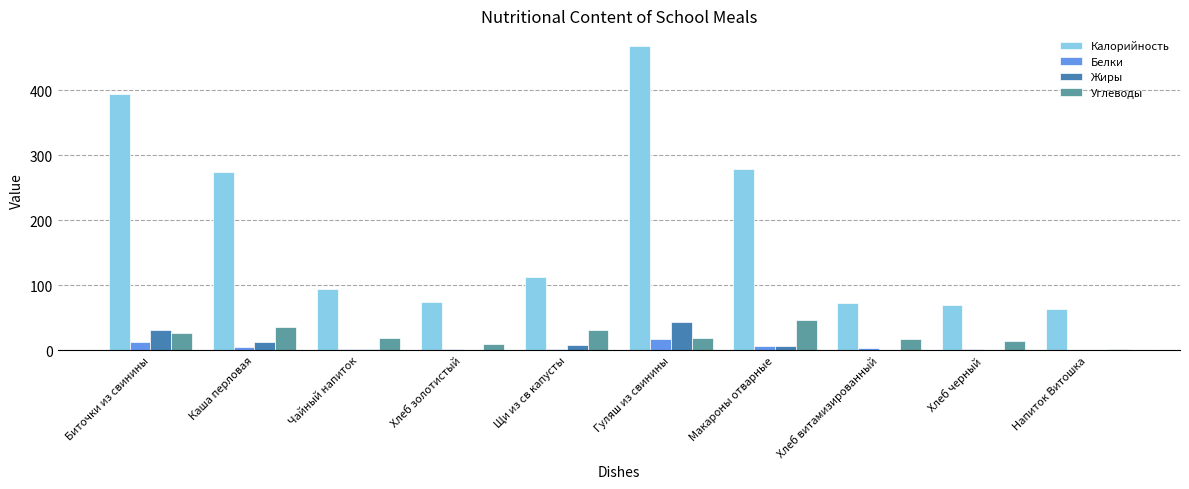

What is the spread (max minus min) of values at Чайный напиток?

92.2